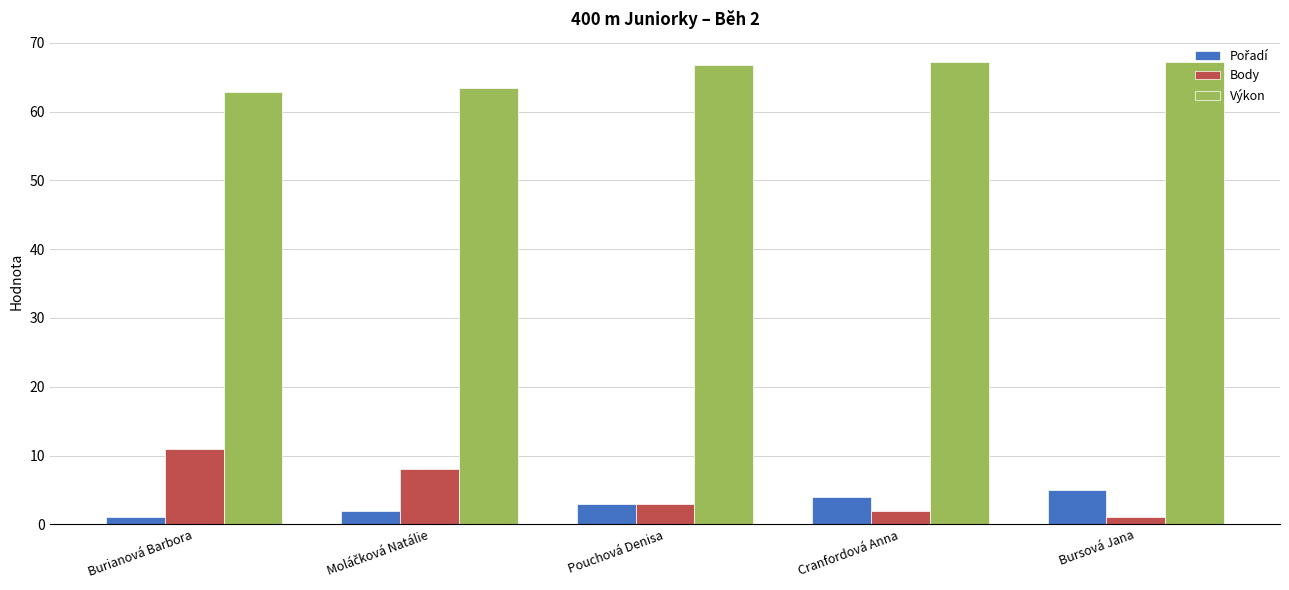

Count the Body values in the range 2 to 8.

3